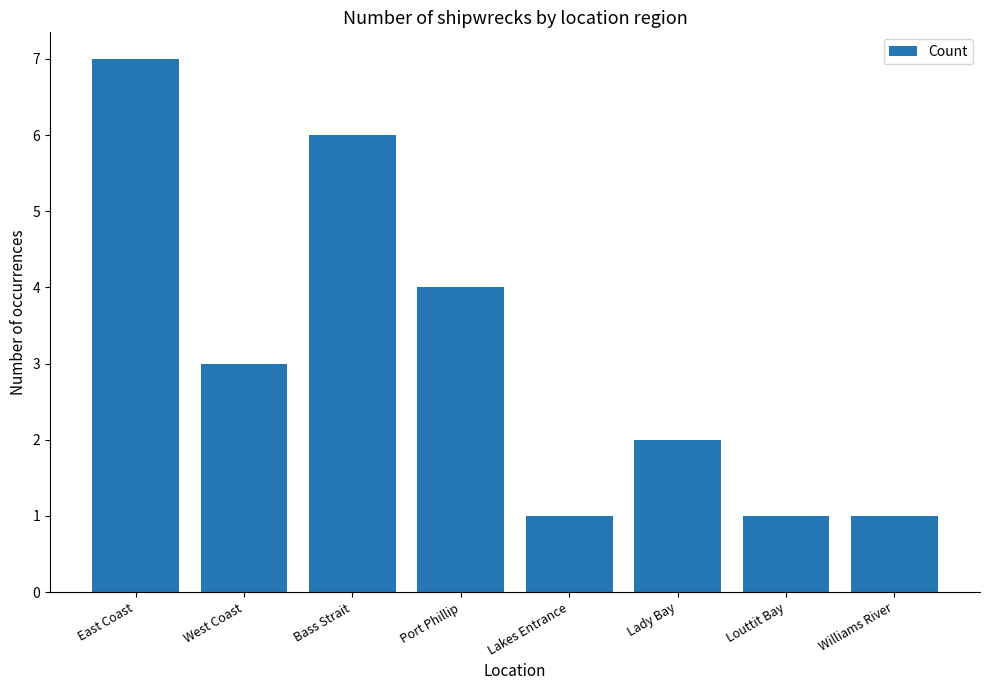

Approximately how many times larger is the value at Lady Bay compared to Williams River?

2.0